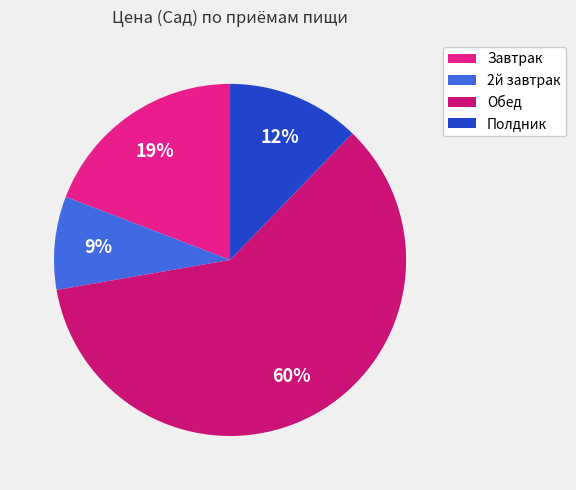

Combined, do Полдник and 2й завтрак account for over 50%?

No